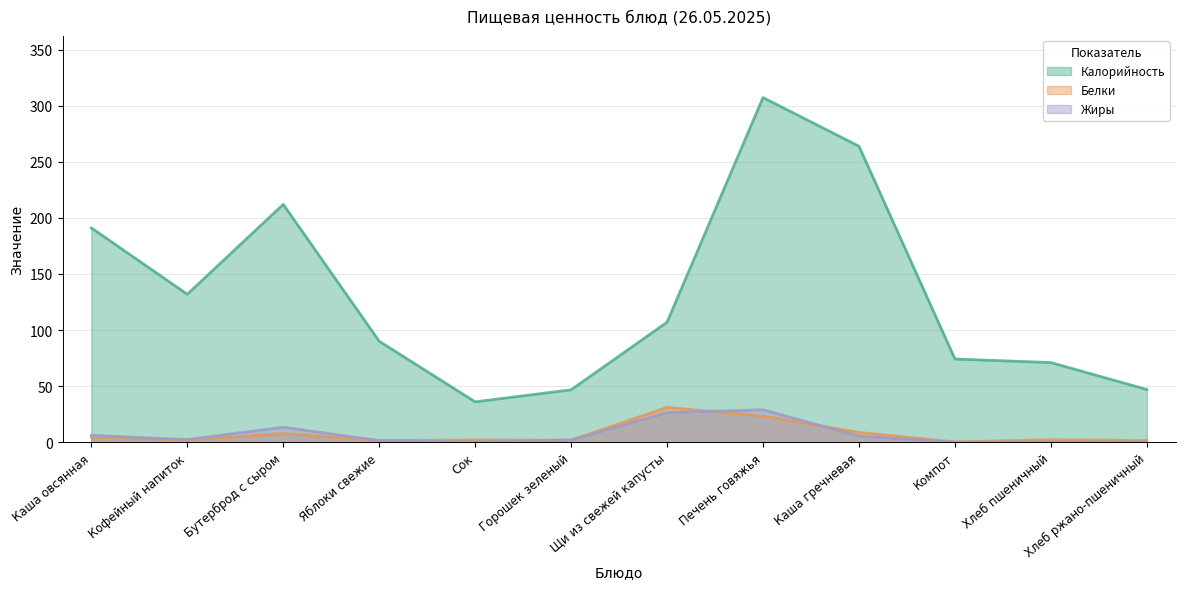

Reading right to left, extract all data points from this chart.

Калорийность: Хлеб ржано-пшеничный=47.0	Хлеб пшеничный=71.0	Компот=74.2	Каша гречневая=263.8	Печень говяжья=307.1	Щи из свежей капусты=107.0	Горошек зеленый=46.7	Сок=36.0	Яблоки свежие=90.0	Бутерброд с сыром=212.0	Кофейный напиток=131.9	Каша овсянная=191.0
Белки: Хлеб ржано-пшеничный=1.5	Хлеб пшеничный=2.3	Компот=0.3	Каша гречневая=8.7	Печень говяжья=23.3	Щи из свежей капусты=31.1	Горошек зеленый=1.9	Сок=2.0	Яблоки свежие=1.5	Бутерброд с сыром=7.8	Кофейный напиток=2.0	Каша овсянная=4.4
Жиры: Хлеб ржано-пшеничный=0.2	Хлеб пшеничный=0.2	Компот=0.1	Каша гречневая=5.4	Печень говяжья=28.9	Щи из свежей капусты=26.4	Горошек зеленый=2.0	Сок=0.2	Яблоки свежие=1.5	Бутерброд с сыром=13.4	Кофейный напиток=2.4	Каша овсянная=6.2